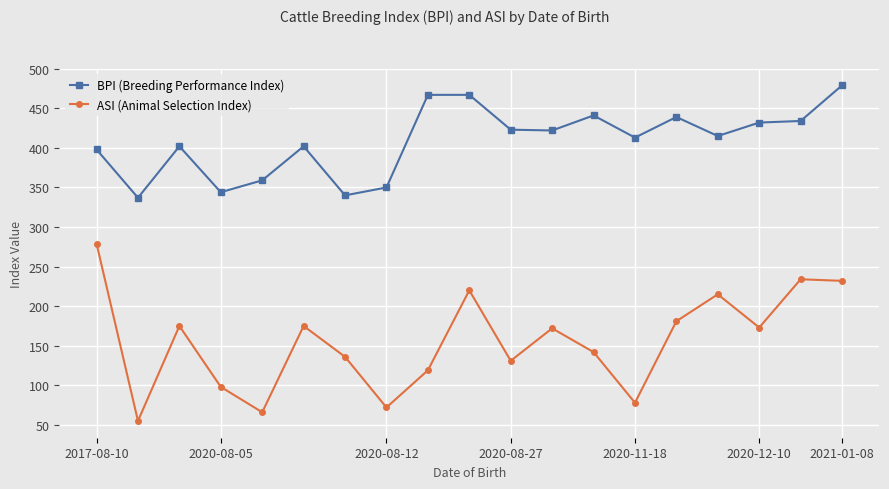

What is the sum of all BPI (Breeding Performance Index) values?

7764